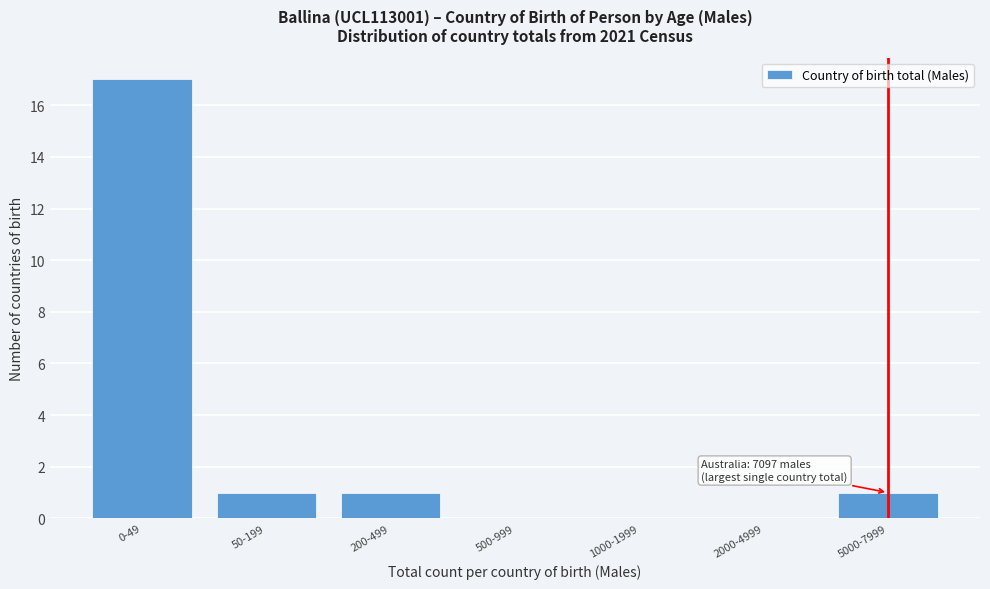

What is the sum of all values?

20